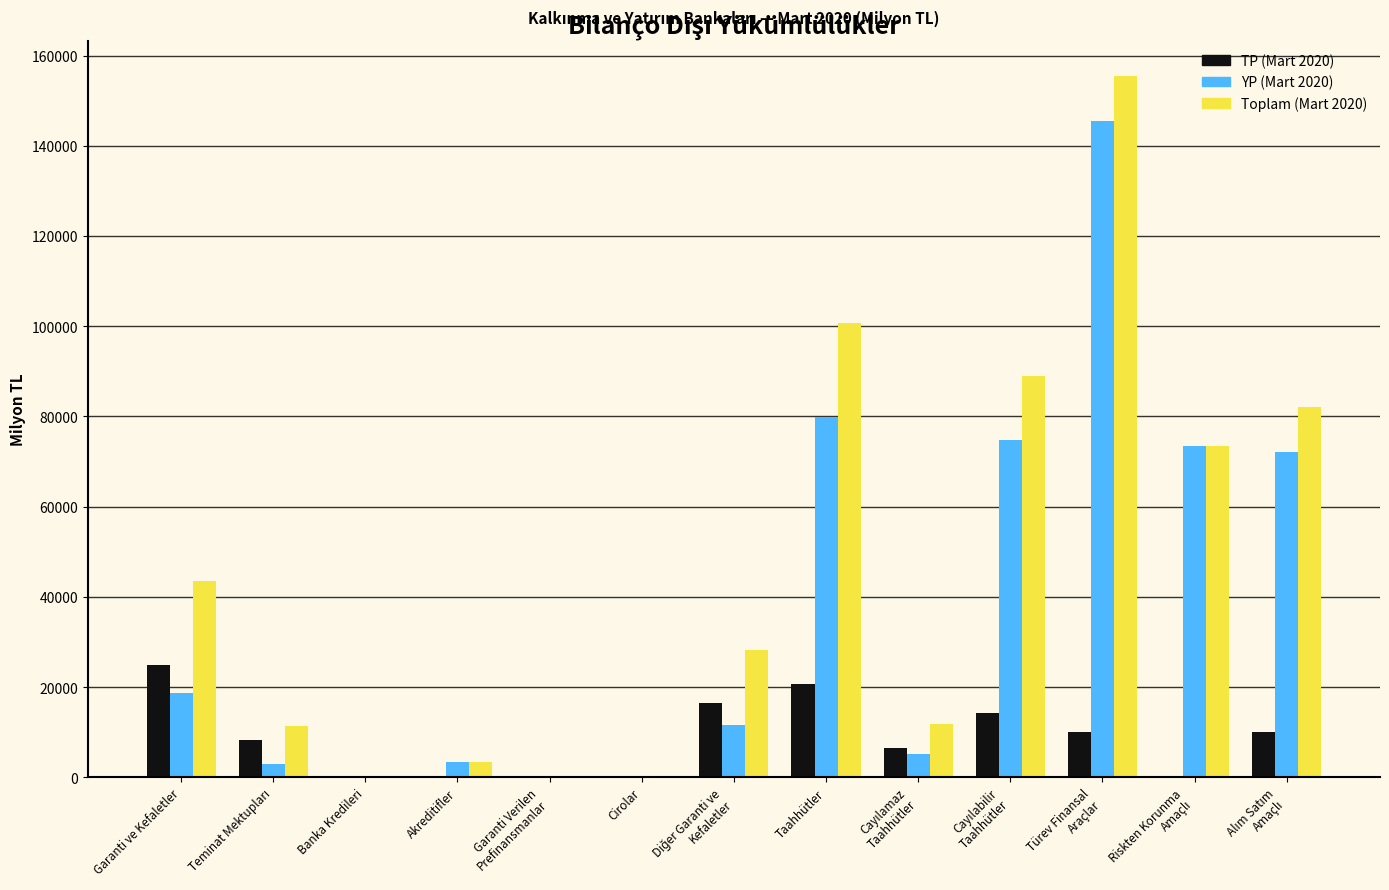

Which series has the largest total across all categories?

Toplam (Mart 2020)